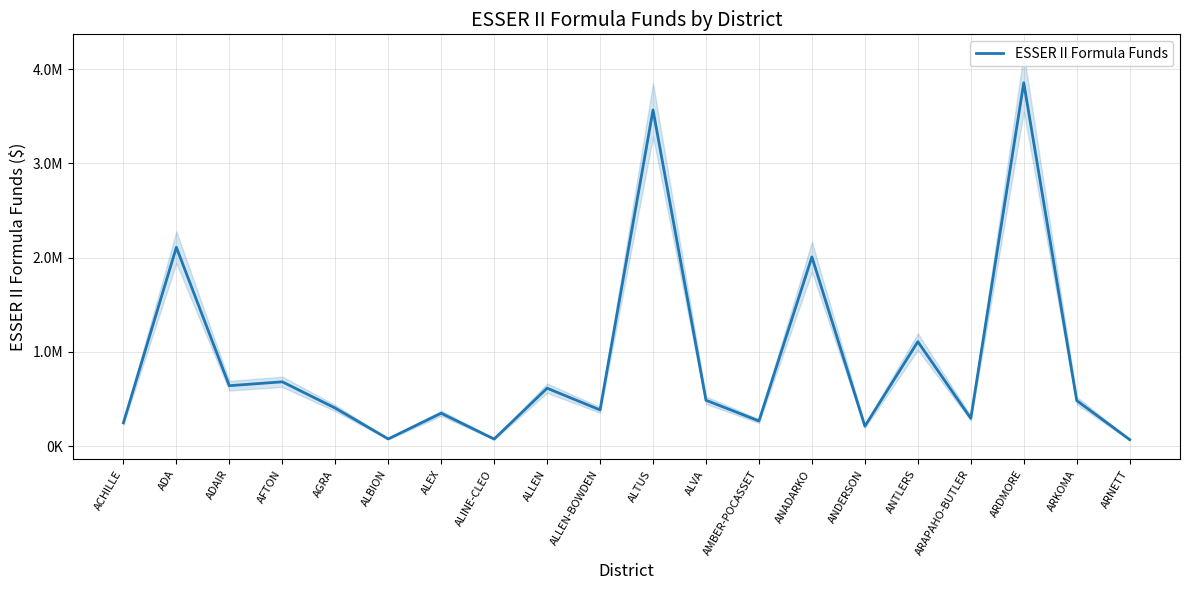

Does the chart have visible grid lines?

Yes